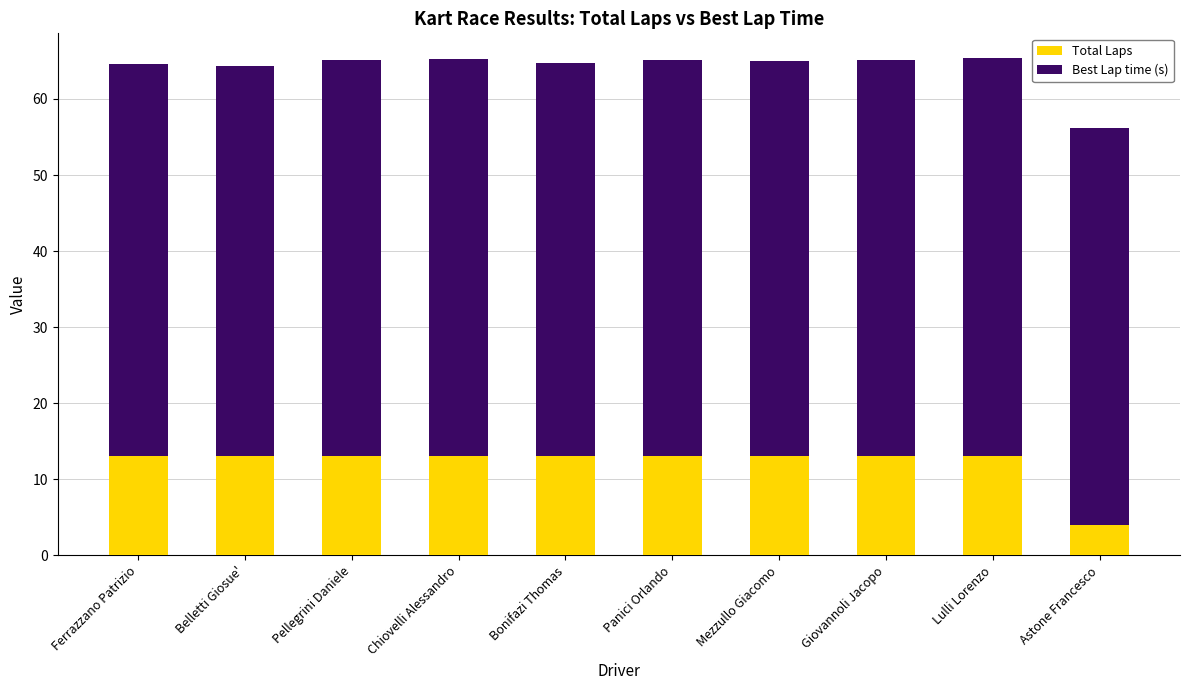

What is the total value across all series at Pellegrini Daniele?

65.1